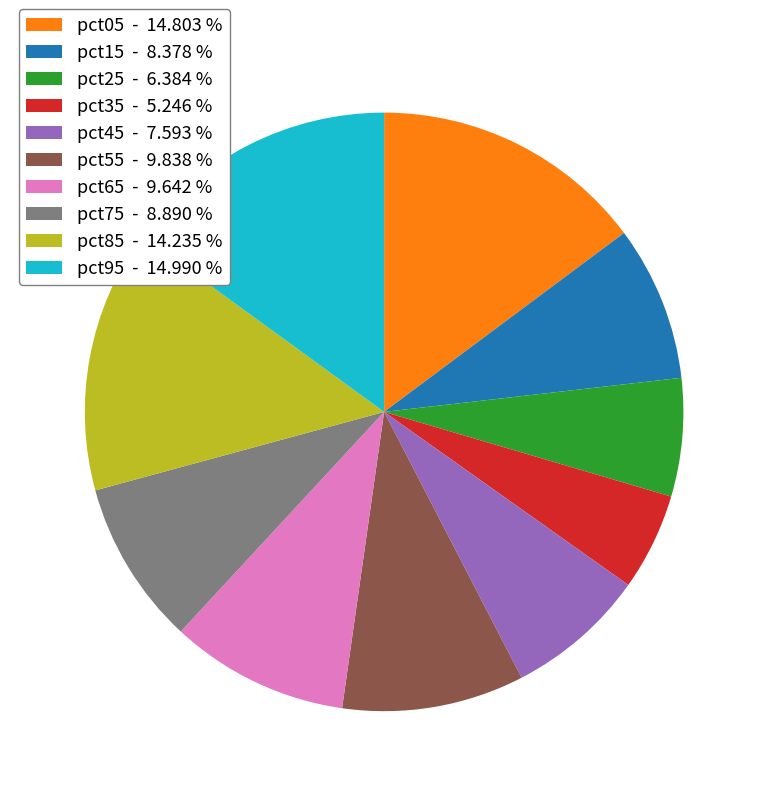

Which slice is the smallest?

pct35